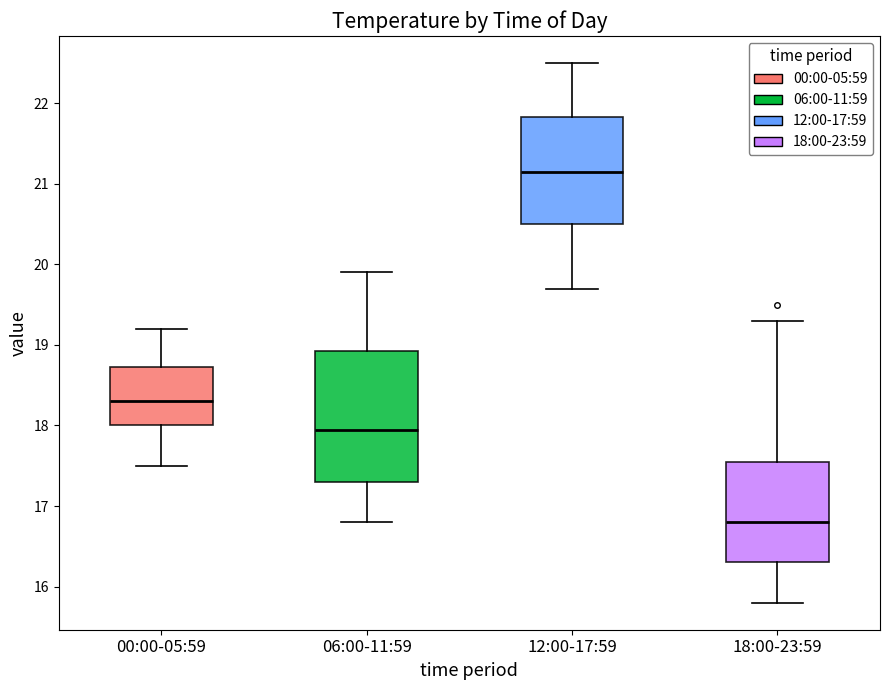

Reading left to right, transcribe this box plot: for each box, give where its median line is, the range the box spans, and where its two whiskers end, as read against the y-axis. The values are not printed on the chart, so give them approximately, as read against the axis.

00:00-05:59: median 18.3, box 18.0 to 18.7, whiskers 17.5 to 19.2
06:00-11:59: median 18.0, box 17.3 to 18.9, whiskers 16.8 to 19.9
12:00-17:59: median 21.2, box 20.5 to 21.8, whiskers 19.7 to 22.5
18:00-23:59: median 16.8, box 16.3 to 17.6, whiskers 15.8 to 19.3